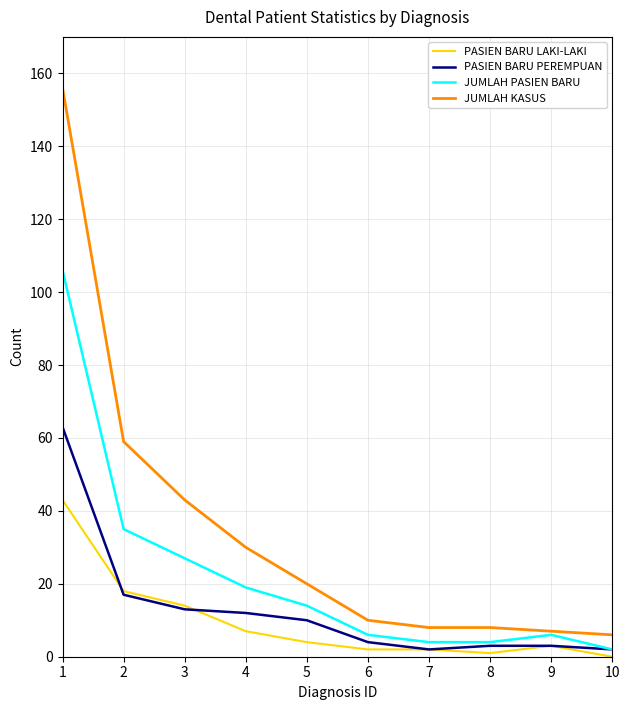

At which label is PASIEN BARU LAKI-LAKI closest to 21?

2